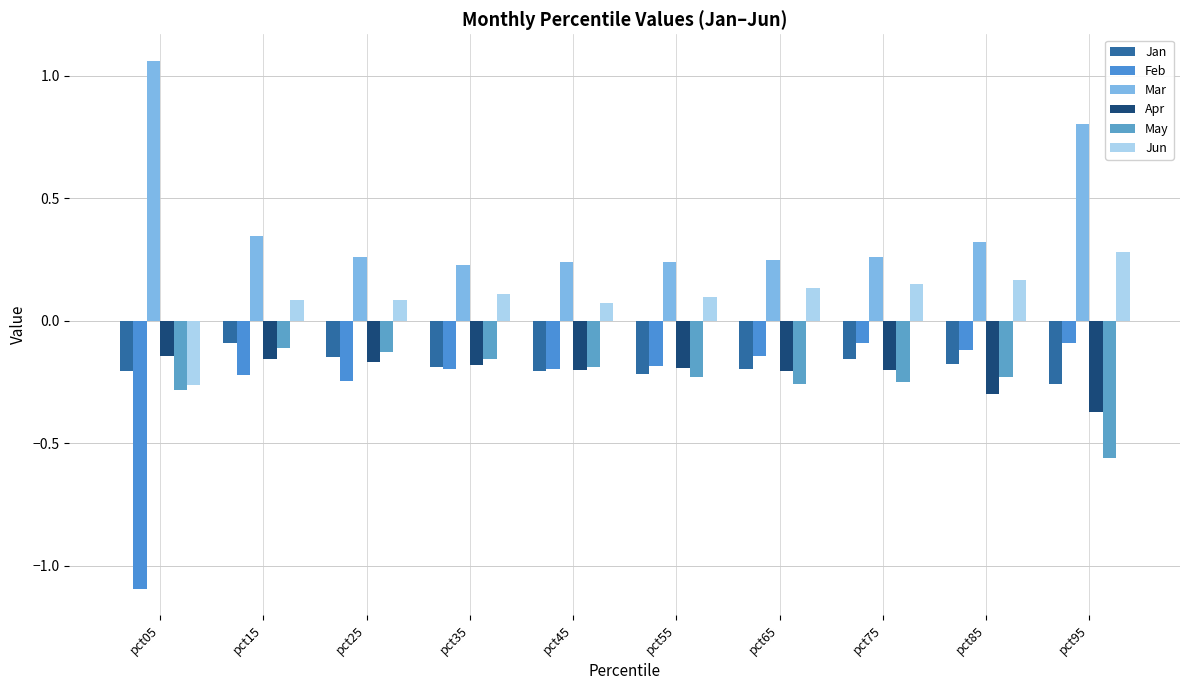

Reading left to right, list all the values displayed in this chart.

Jan: -0.2	-0.1	-0.1	-0.2	-0.2	-0.2	-0.2	-0.2	-0.2	-0.3
Feb: -1.1	-0.2	-0.2	-0.2	-0.2	-0.2	-0.1	-0.1	-0.1	-0.1
Mar: 1.1	0.3	0.3	0.2	0.2	0.2	0.2	0.3	0.3	0.8
Apr: -0.1	-0.2	-0.2	-0.2	-0.2	-0.2	-0.2	-0.2	-0.3	-0.4
May: -0.3	-0.1	-0.1	-0.2	-0.2	-0.2	-0.3	-0.3	-0.2	-0.6
Jun: -0.3	0.1	0.1	0.1	0.1	0.1	0.1	0.2	0.2	0.3